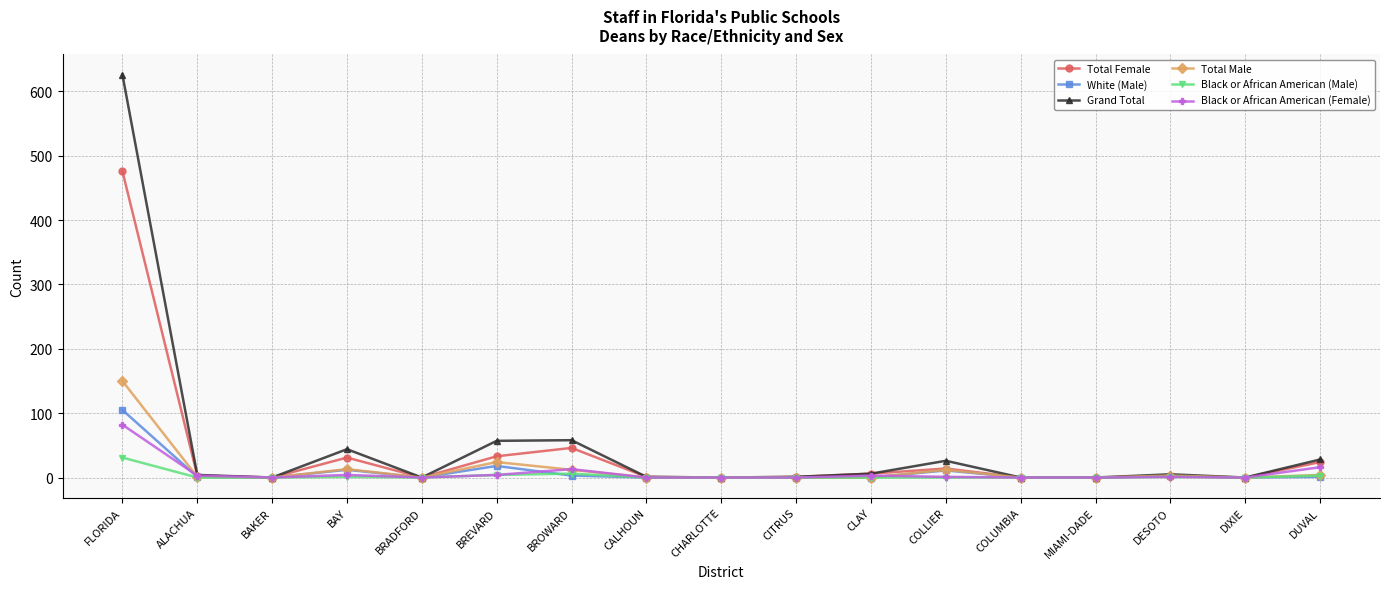

True or false: Black or African American (Male) has a value of 31 at FLORIDA.

True